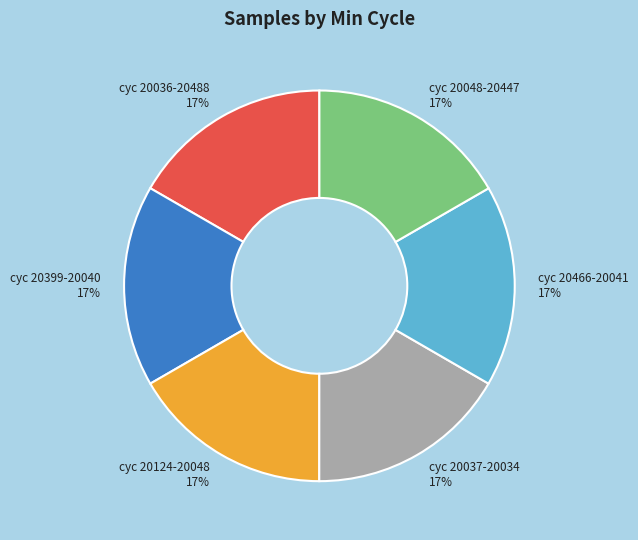

The cyc 20466-20041 slice represents 23% of the pie. True or false?

False